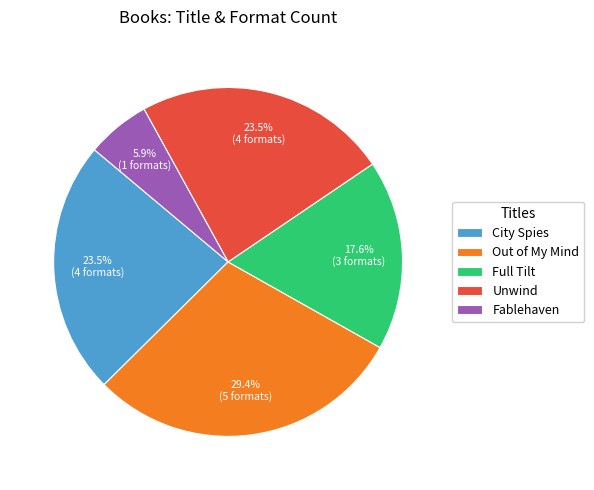

To the nearest percent, what is the difference between the largest and smallest slice percentages?

24%